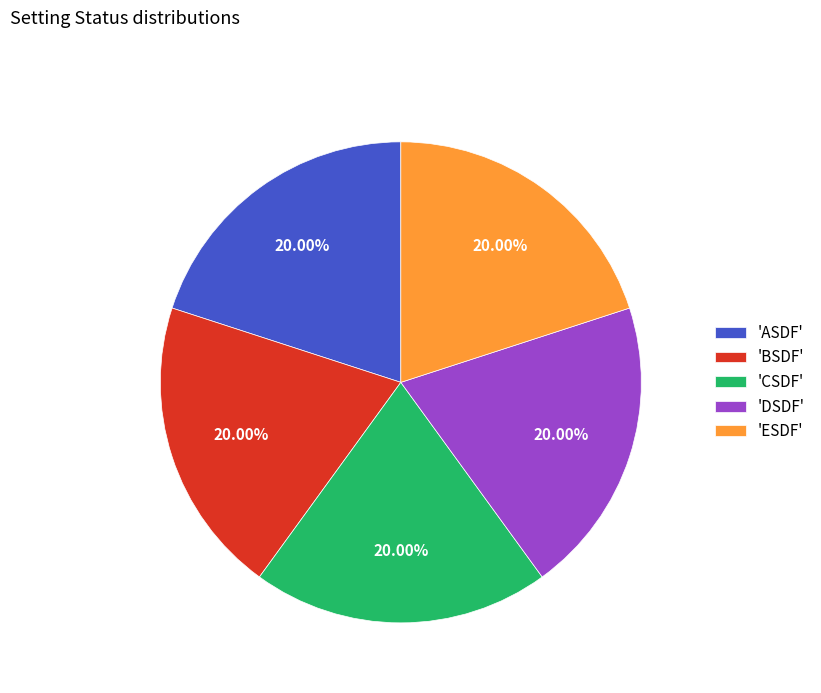

Do 'BSDF' and 'CSDF' together represent more than half of the pie?

No